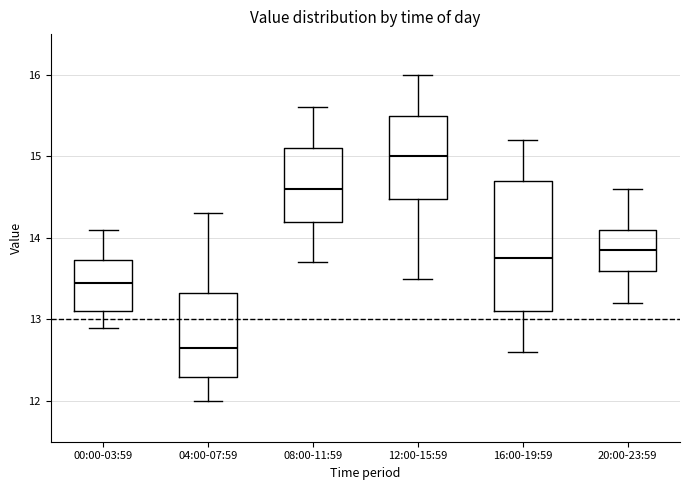

Which box's median line is the lowest?

04:00-07:59